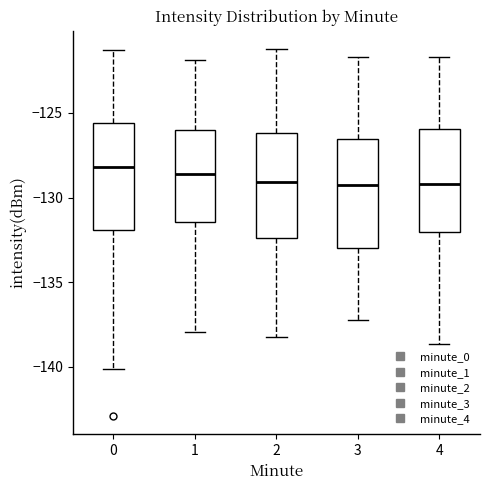

Reading left to right, transcribe this box plot: for each box, give where its median line is, the range the box spans, and where its two whiskers end, as read against the y-axis. The values are not printed on the chart, so give them approximately, as read against the axis.

0: median -128.0, box -132.0 to -125.5, whiskers -140.0 to -121.5
1: median -128.5, box -131.5 to -126.0, whiskers -138.0 to -122.0
2: median -129.0, box -132.5 to -126.0, whiskers -138.0 to -121.0
3: median -129.5, box -133.0 to -126.5, whiskers -137.0 to -121.5
4: median -129.0, box -132.0 to -126.0, whiskers -138.5 to -121.5